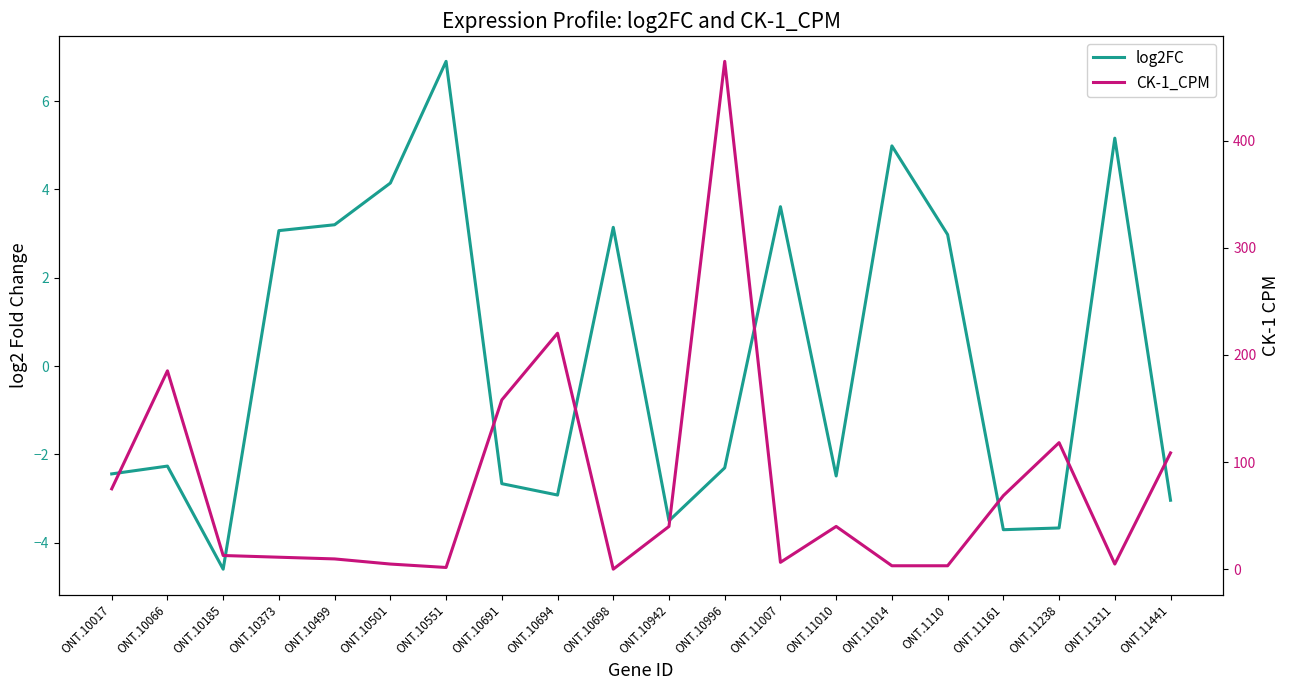

How many interior local peaks does the log2FC series have?

6